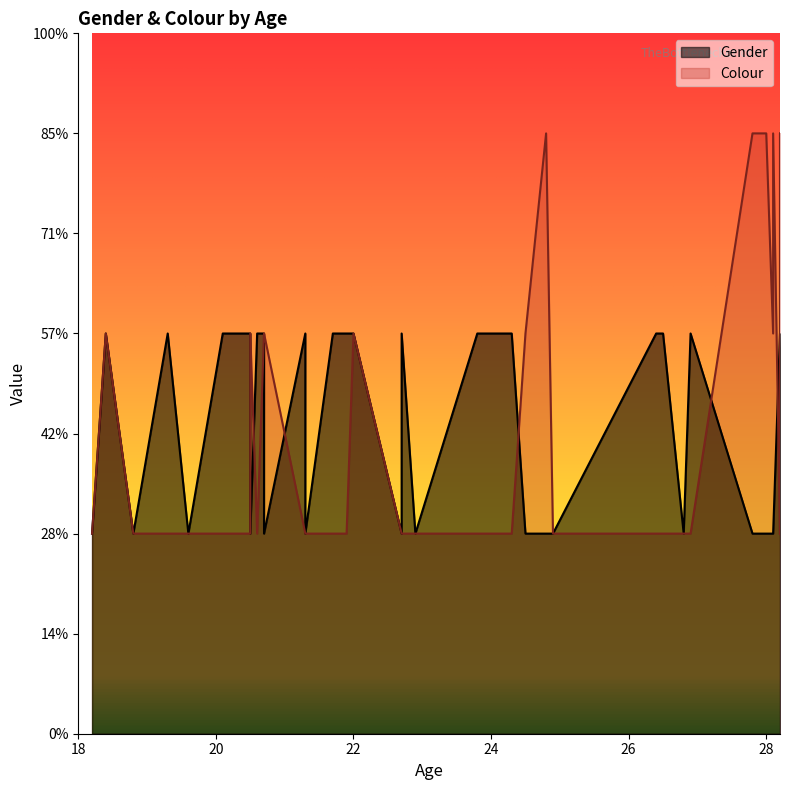

Which series has the largest range (max minus min)?

Colour